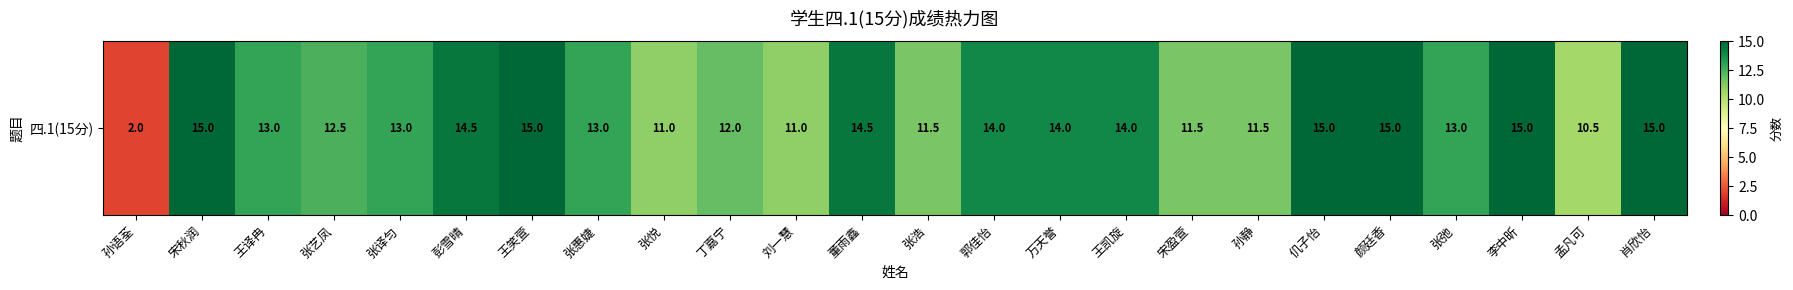

List the labels in order of value, smallest first.

孙语荃, 孟凡可, 张悦, 刘一慧, 张浩, 宋盈萱, 孙静, 丁嘉宁, 张艺凤, 王译冉, 张译匀, 张惠婕, 张弛, 郭佳怡, 万天誉, 王凯旋, 彭雪晴, 董雨鑫, 宋秋润, 王笑萱, 仉子怡, 颜廷香, 李中昕, 肖欣怡